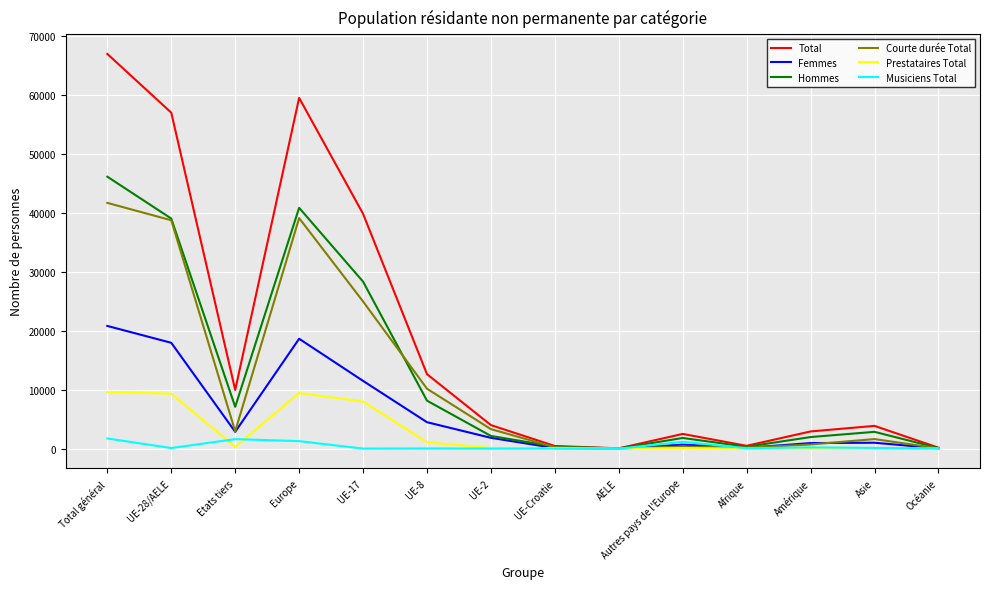

True or false: Prestataires Total has a value of 12977 at Europe.

False